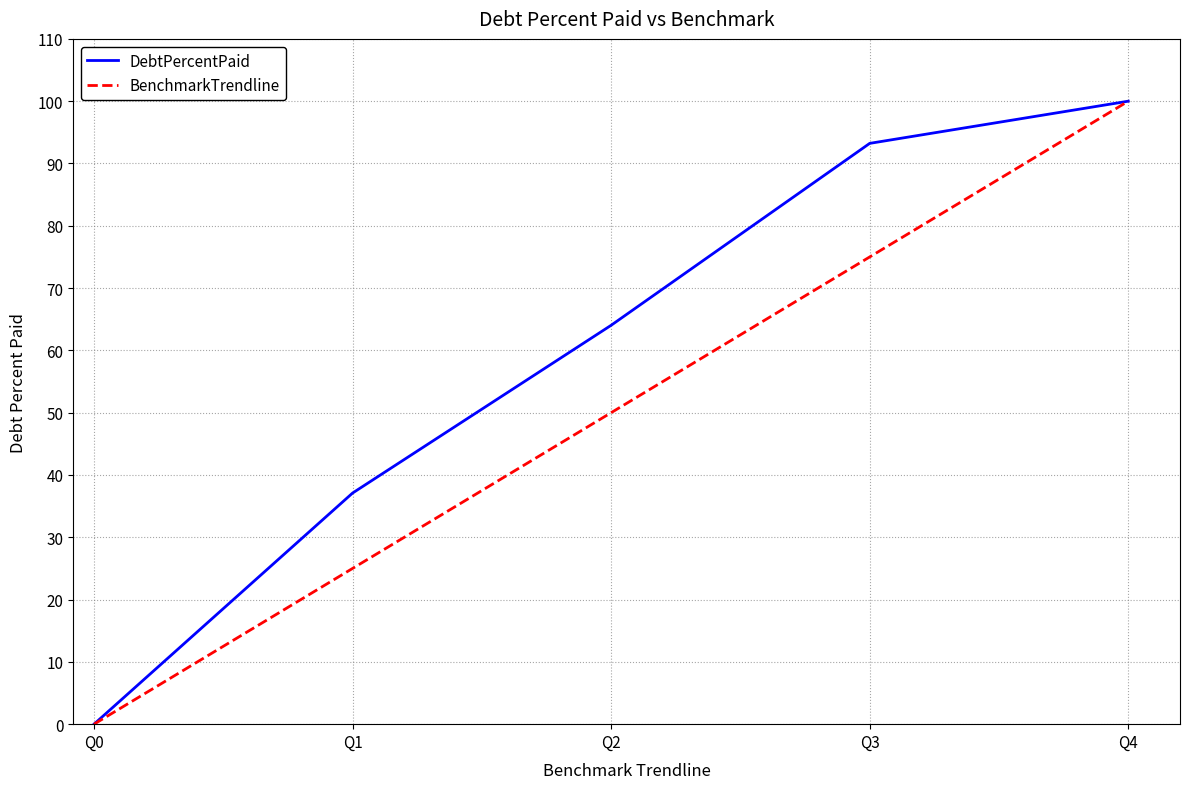

True or false: BenchmarkTrendline has more than 1 interior local peaks.

False